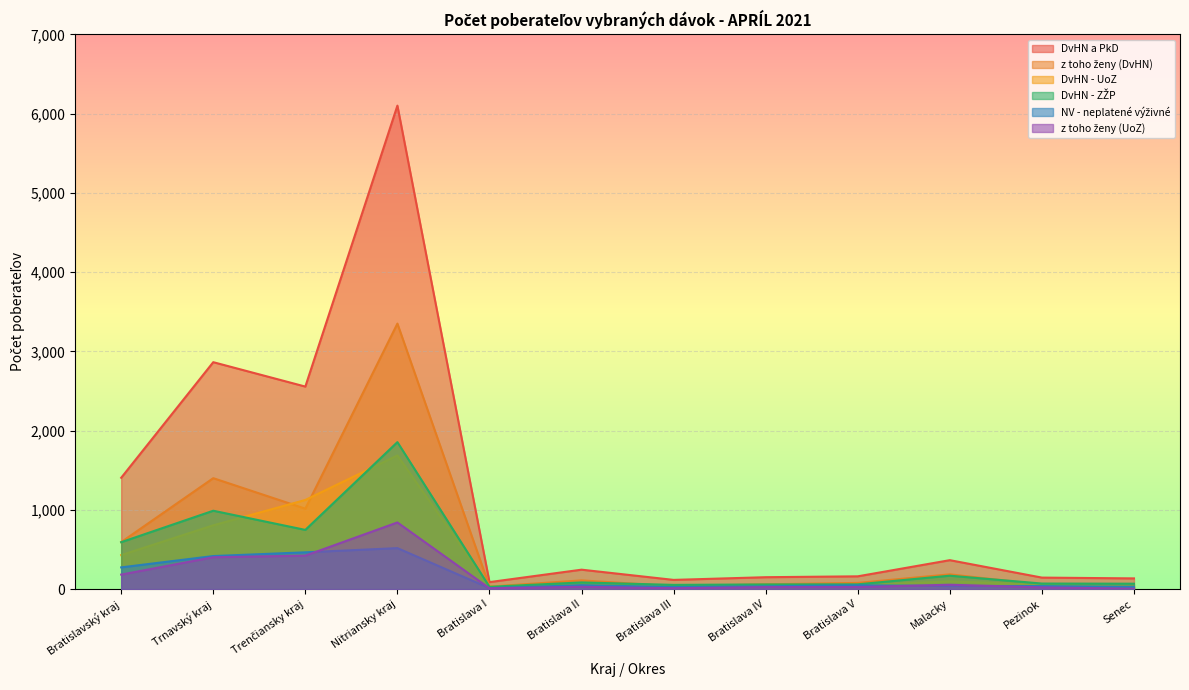

What is the greatest value displayed?

6102